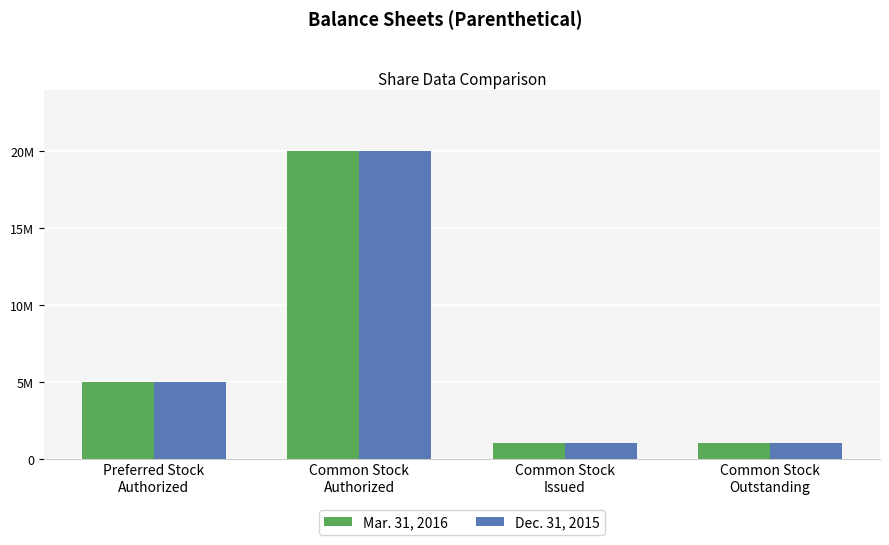

What are all the series names shown in the legend?

Mar. 31, 2016, Dec. 31, 2015